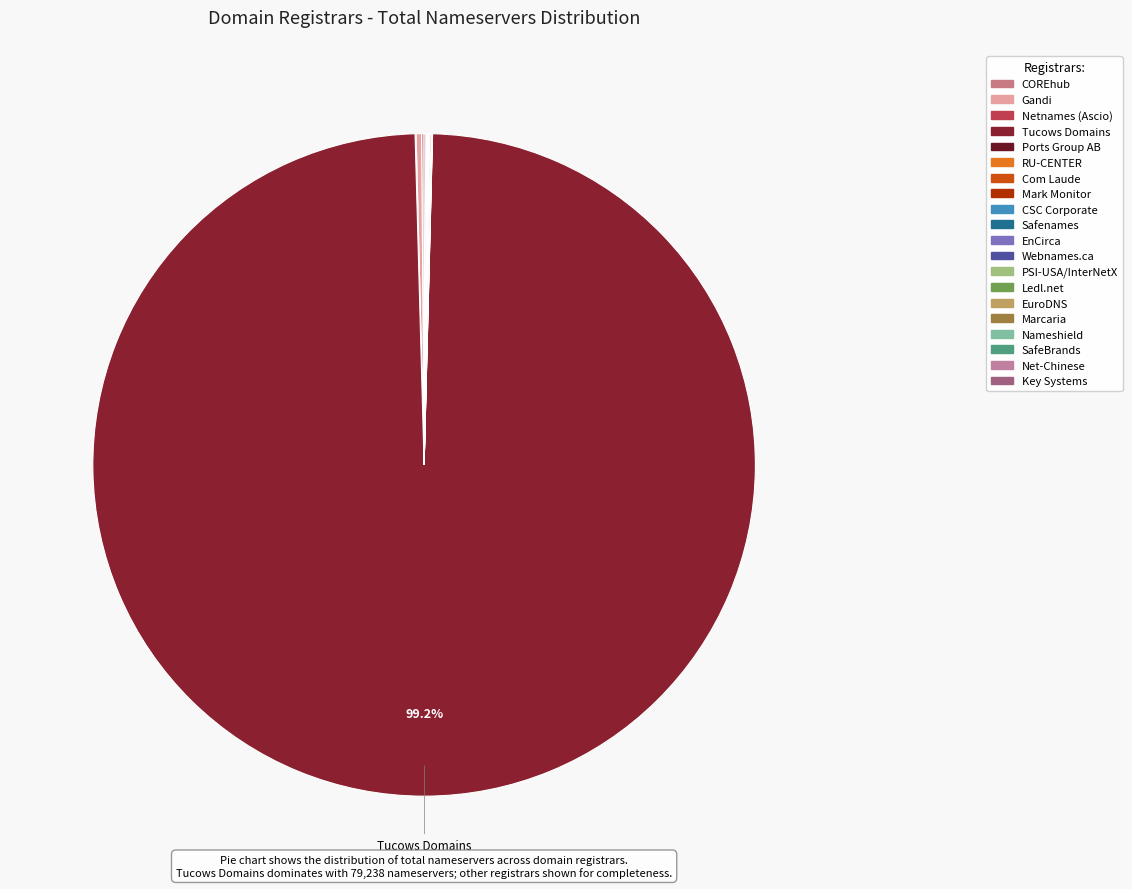

Is it true that Net-Chinese is 0% of the pie?

True